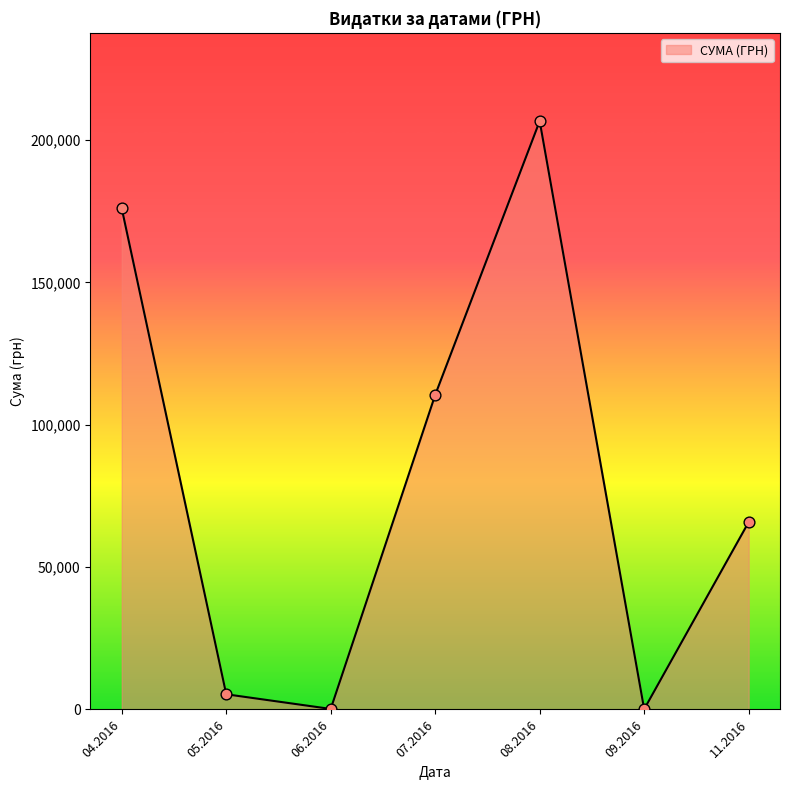

Between 11.2016 and 07.2016, which is larger?

07.2016